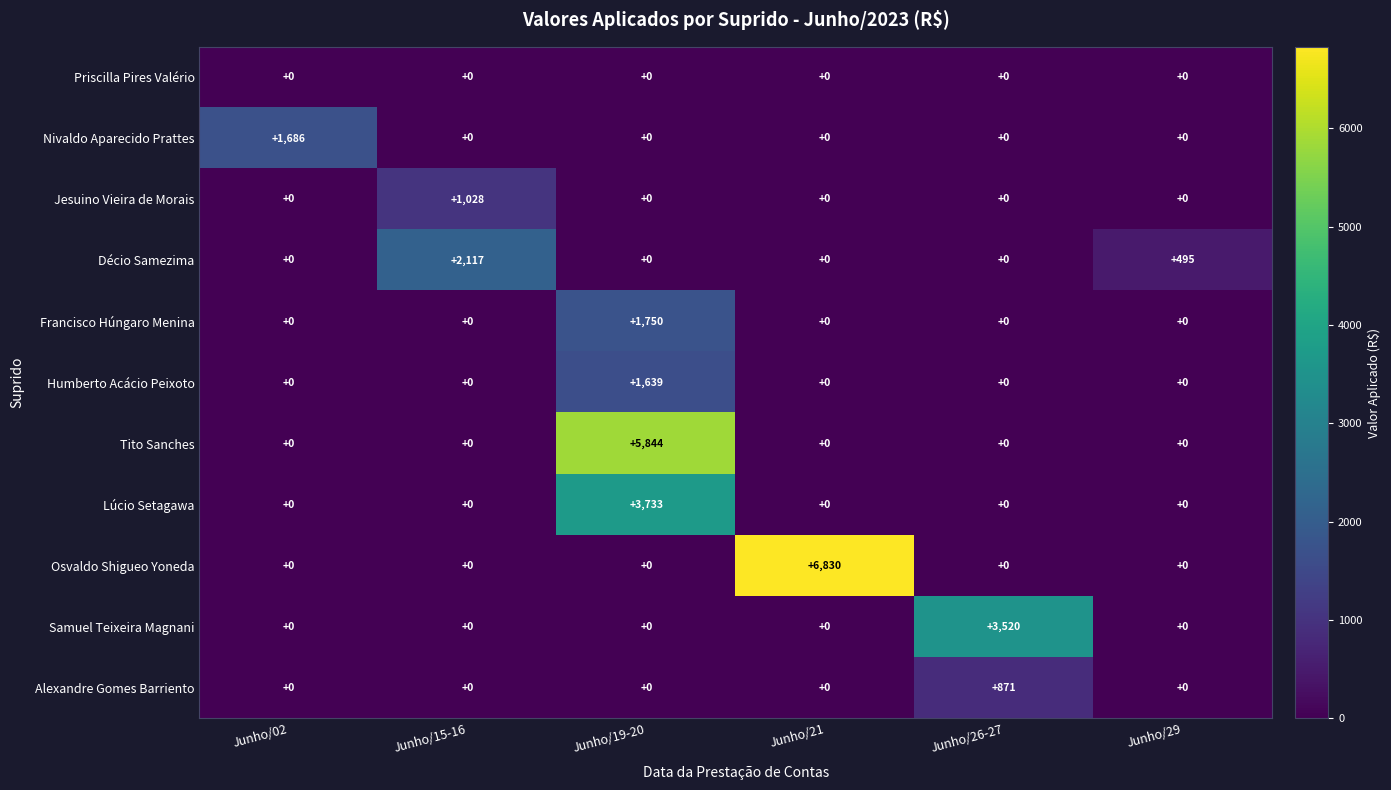

Which category has the highest value across all series?

Junho/21